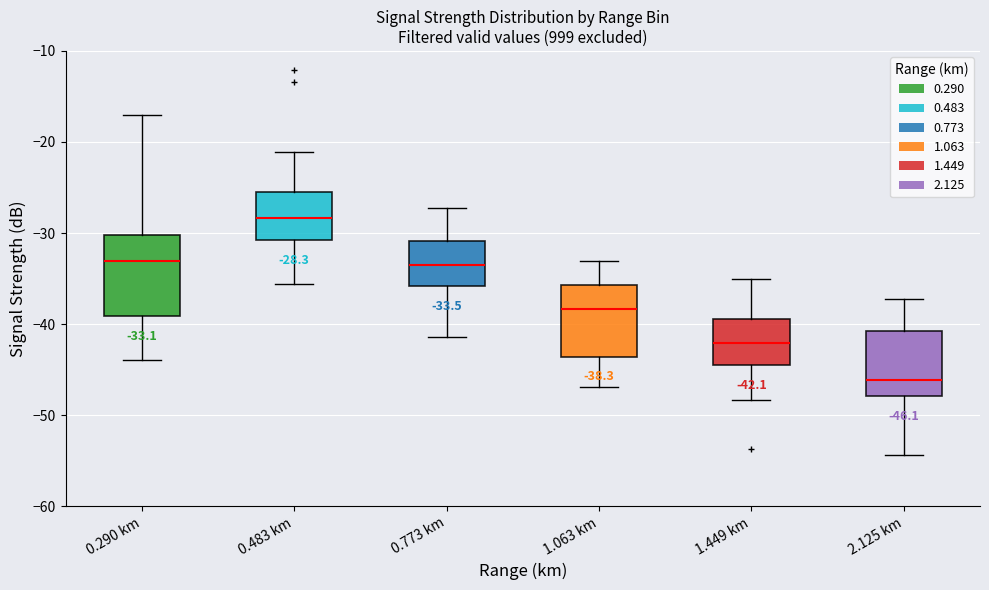

Which box's median line is the highest?

0.483 km